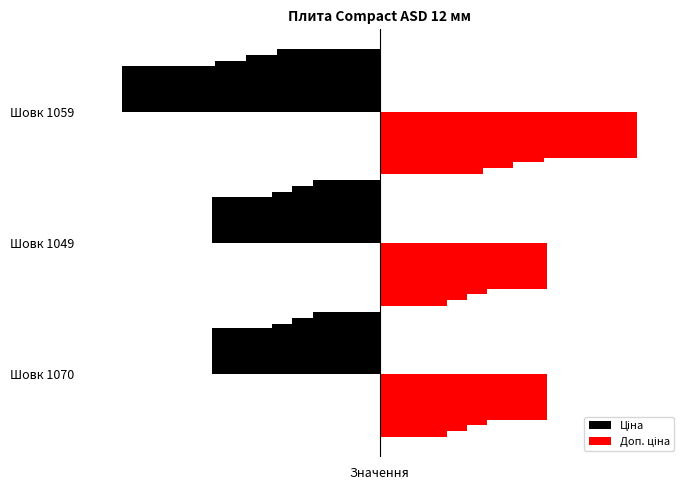

At Шовк 1070, list the series in order from largest to smallest.

Доп. ціна, Ціна